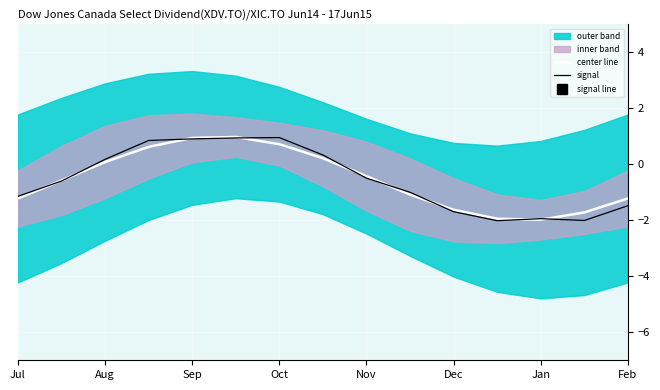

True or false: signal has a value of -0.5 at Nov.

True